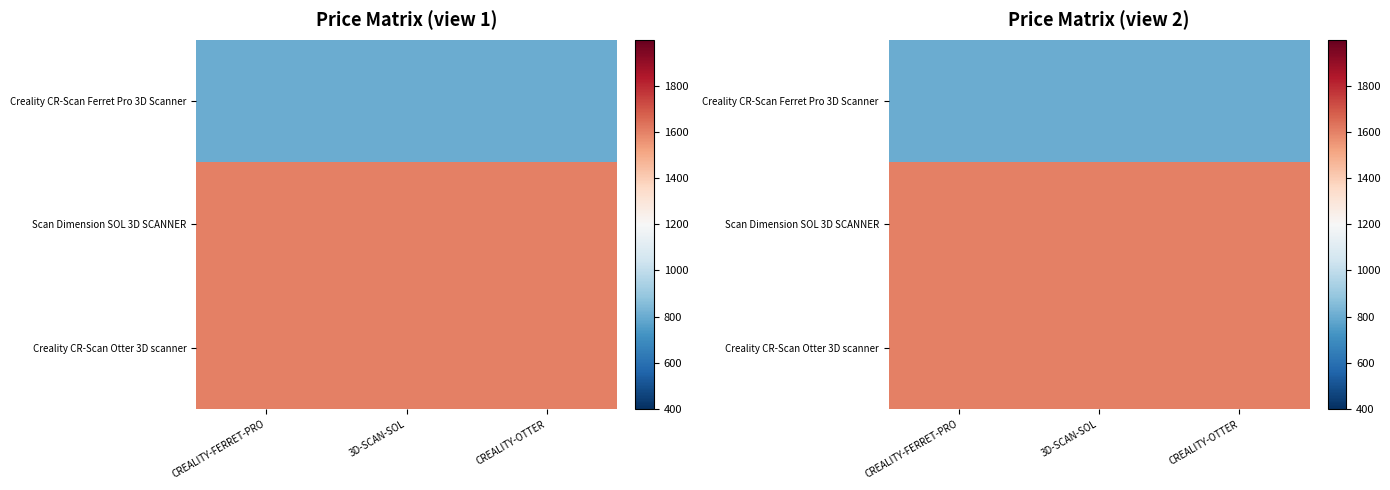

The Creality CR-Scan Ferret Pro 3D Scanner series shows 799.0 at CREALITY-FERRET-PRO. True or false?

True